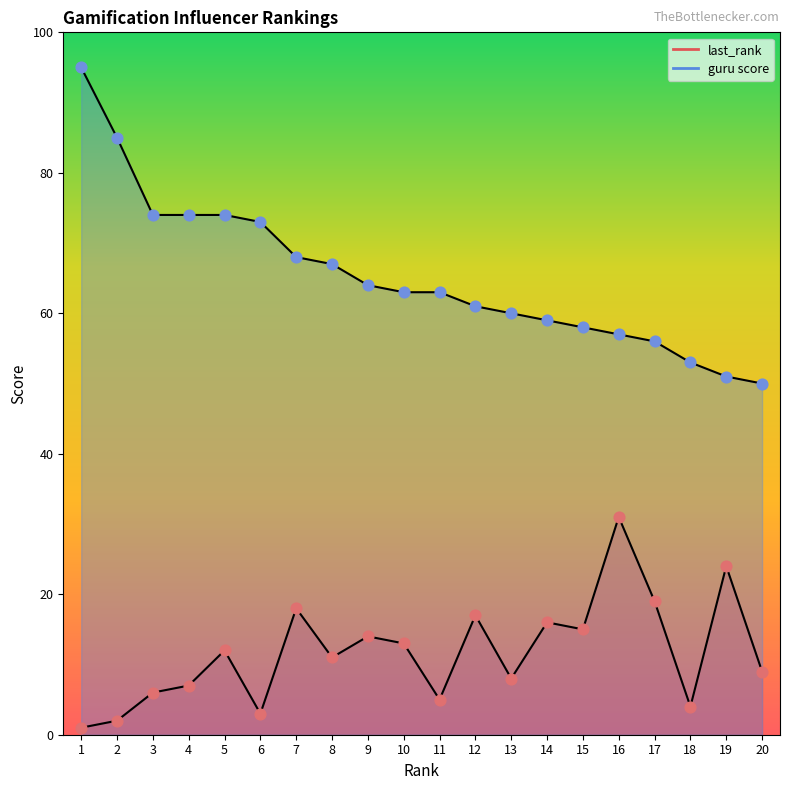

What are all the series names shown in the legend?

last_rank, guru score